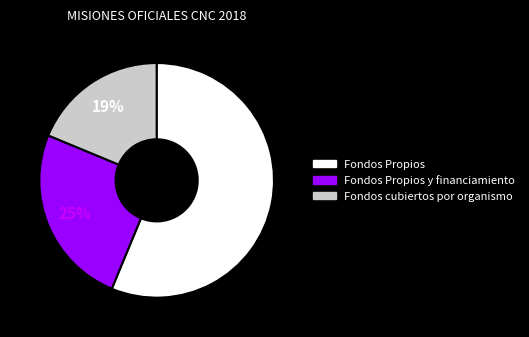

Rank the categories by value from lowest to highest.

Fondos cubiertos por organismo, Fondos Propios y financiamiento, Fondos Propios